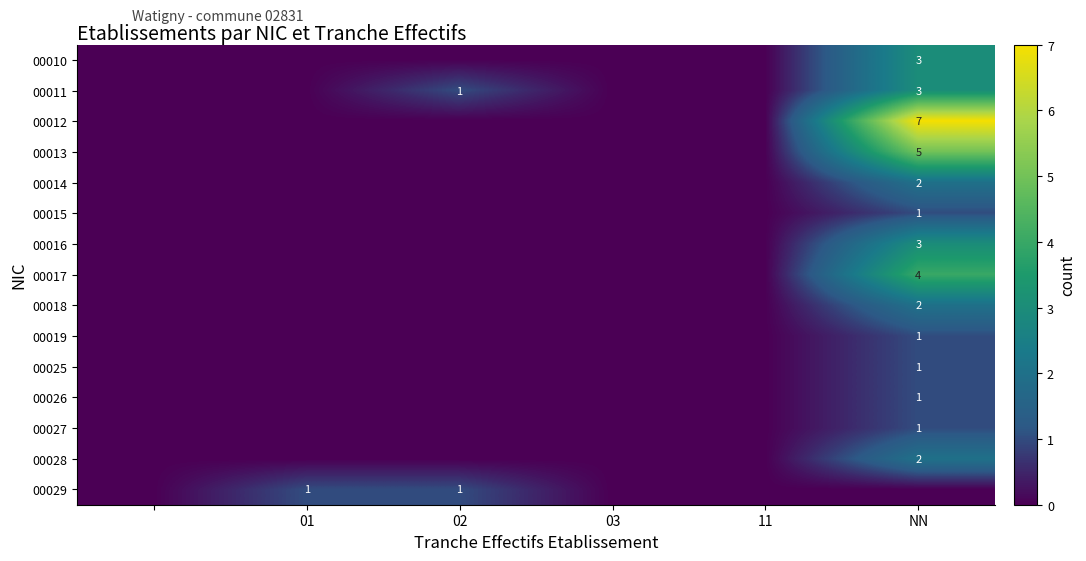

True or false: 00027 has a value of 1 at NN.

True